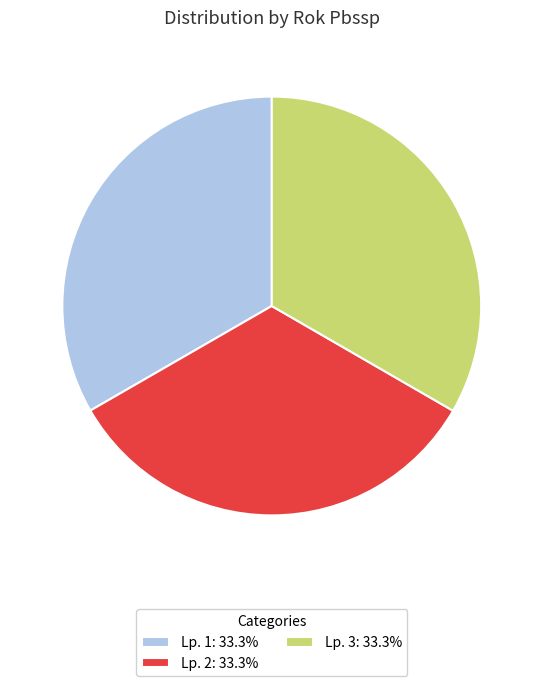

Does Lp. 3: 33.3% account for over 50% of the chart?

No